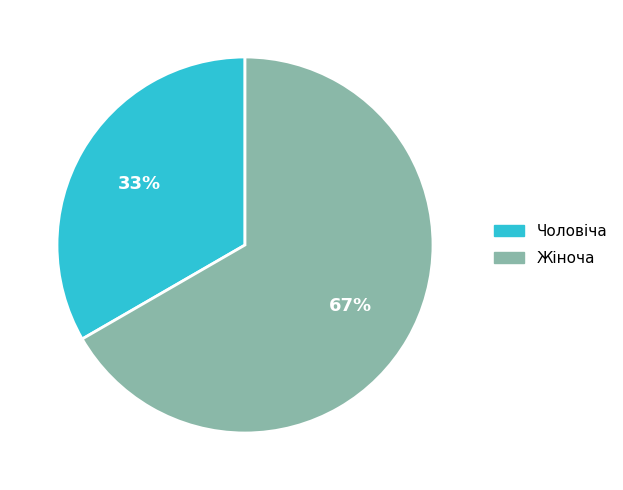

Does Жіноча represent more than half of the total?

Yes